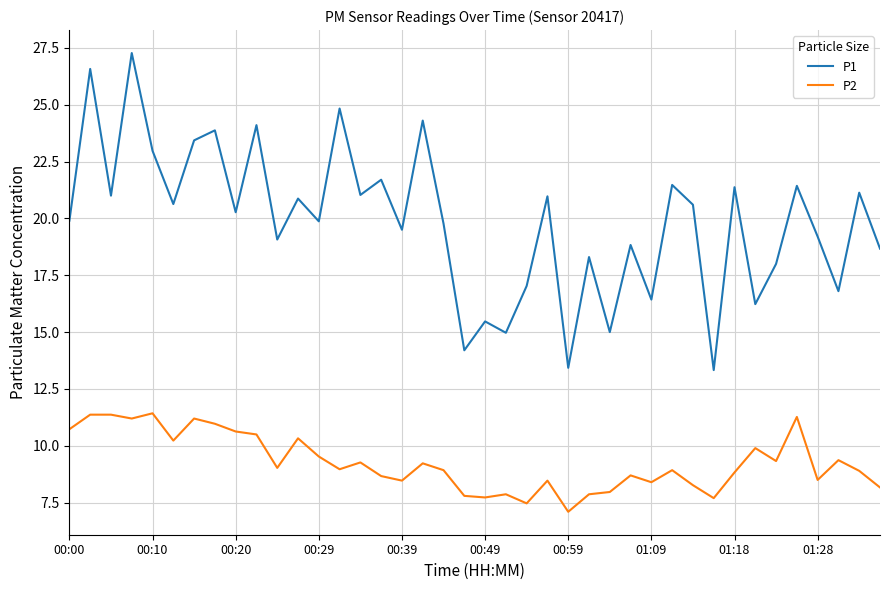

List the series in order of their overall mean, lowest first.

P2, P1